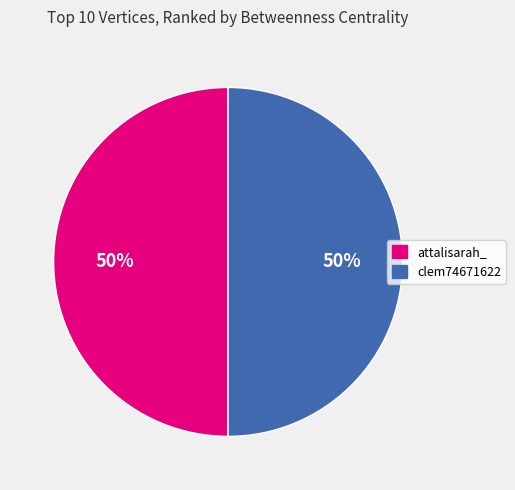

To the nearest percent, what portion does attalisarah_ represent?

50%